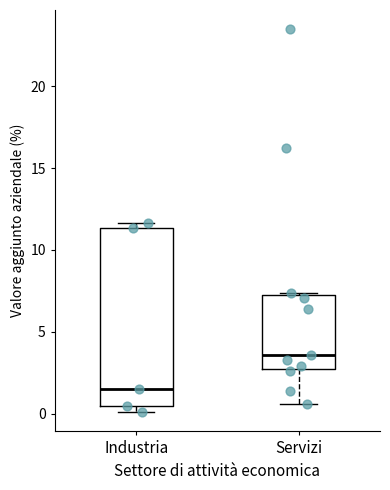

Reading left to right, read every box against the y-axis: the position of its median line, the range the box covers, and the ends of its whiskers. The values are not printed on the chart, so give them approximately, as read against the axis.

Industria: median 1.5, box 0.5 to 11.5, whiskers 0.0 to 11.5 (just above the box's upper edge)
Servizi: median 3.5, box 2.5 to 7.0, whiskers 0.5 to 7.5